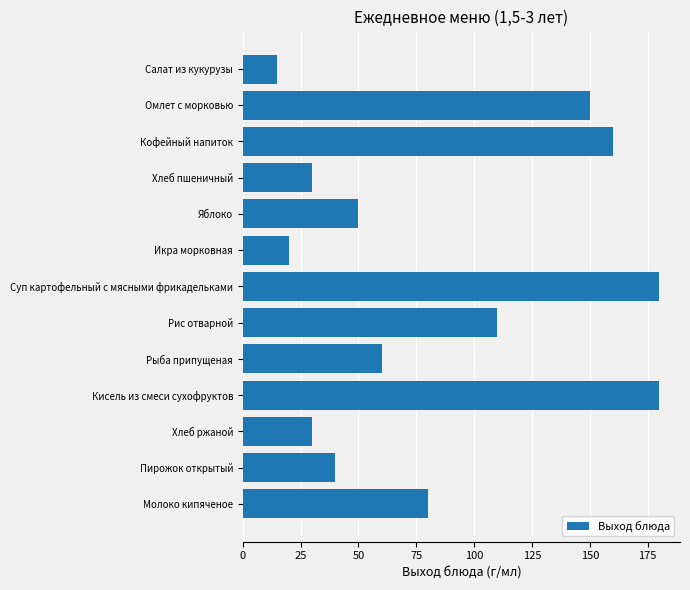

What is the average value?

85